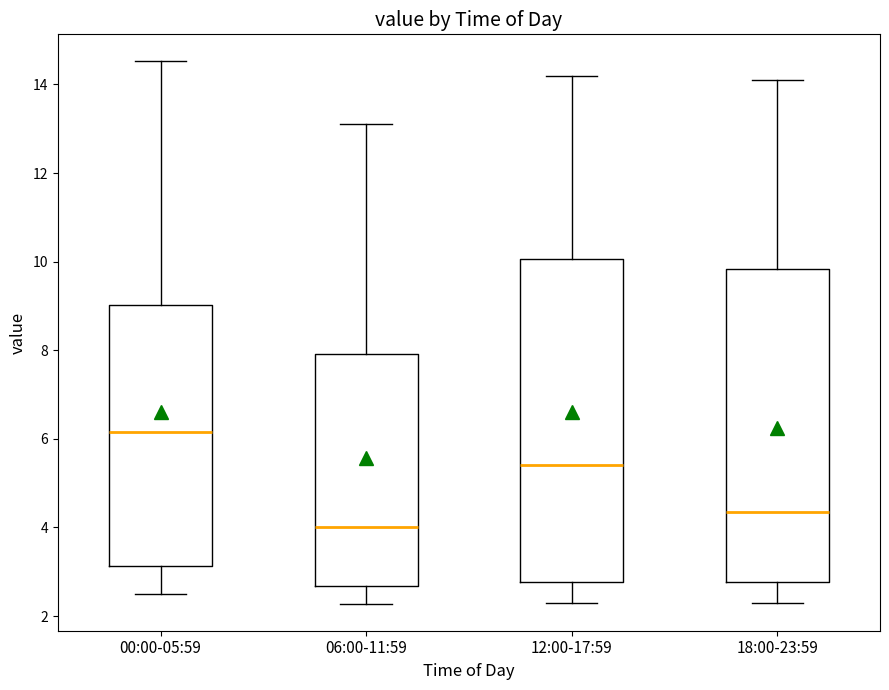

Reading left to right, read every box against the y-axis: the position of its median line, the range the box covers, and the ends of its whiskers. The values are not printed on the chart, so give them approximately, as read against the axis.

00:00-05:59: median 6.2, box 3.2 to 9.0, whiskers 2.6 to 14.6
06:00-11:59: median 4.0, box 2.6 to 8.0, whiskers 2.2 to 13.2
12:00-17:59: median 5.4, box 2.8 to 10.0, whiskers 2.4 to 14.2
18:00-23:59: median 4.4, box 2.8 to 9.8, whiskers 2.4 to 14.2